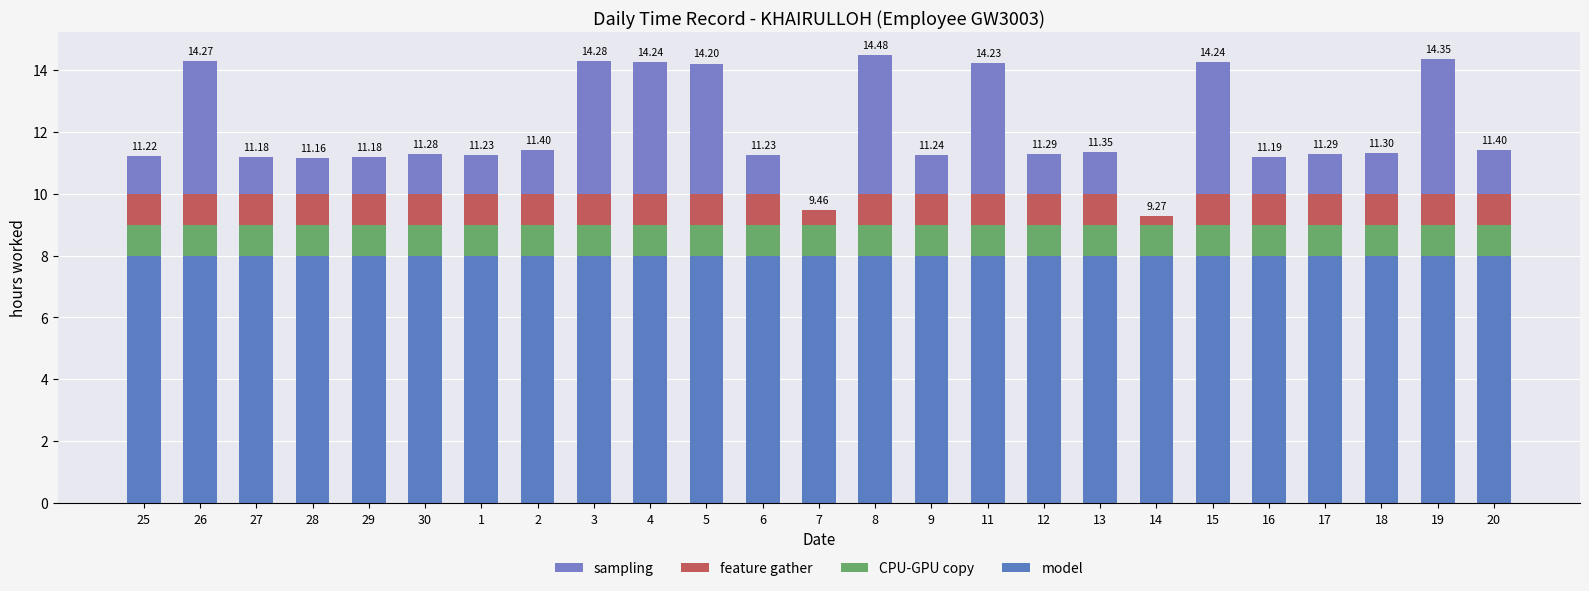

Are the bars grouped side by side (vs. stacked)?

No